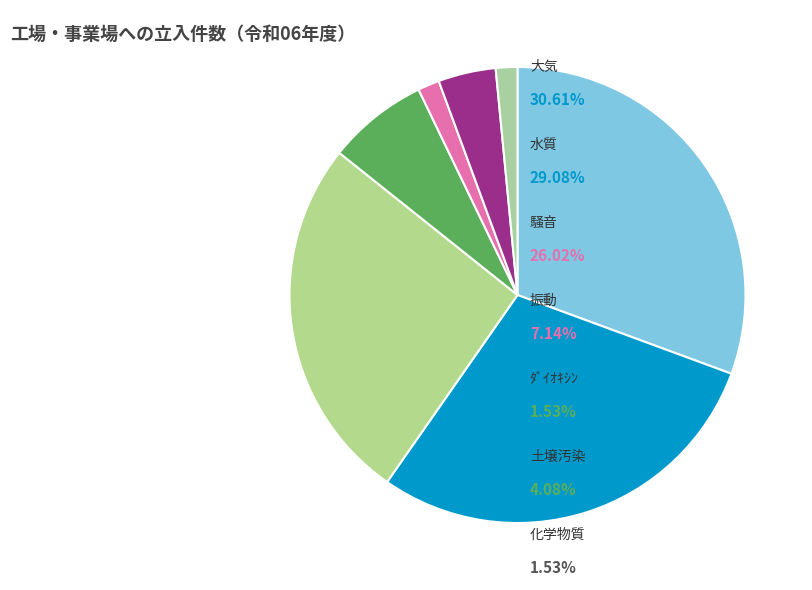

Count the number of slices in the pie.

7